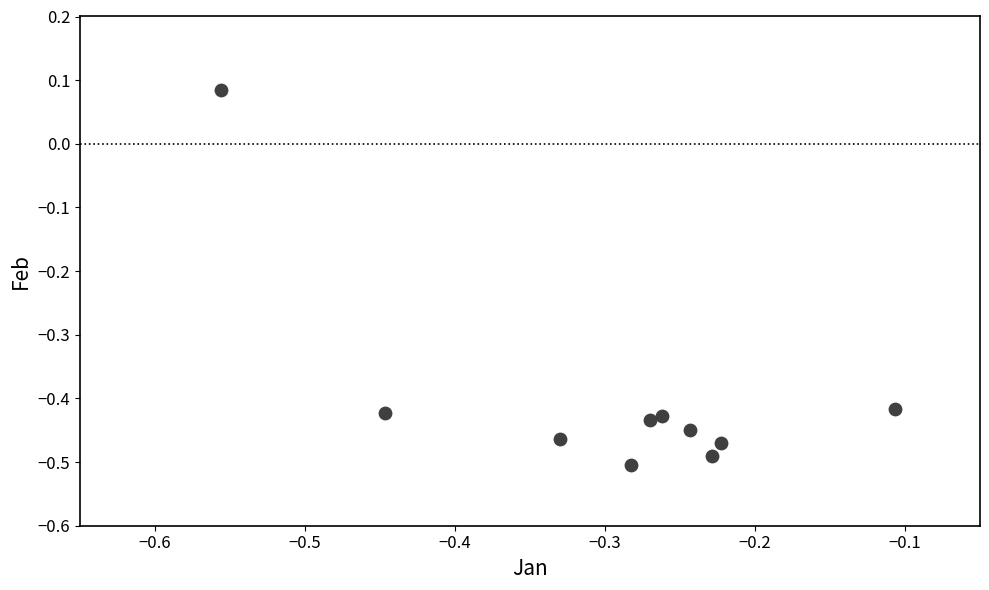

What is the range of Y values (max minus min)?

0.6